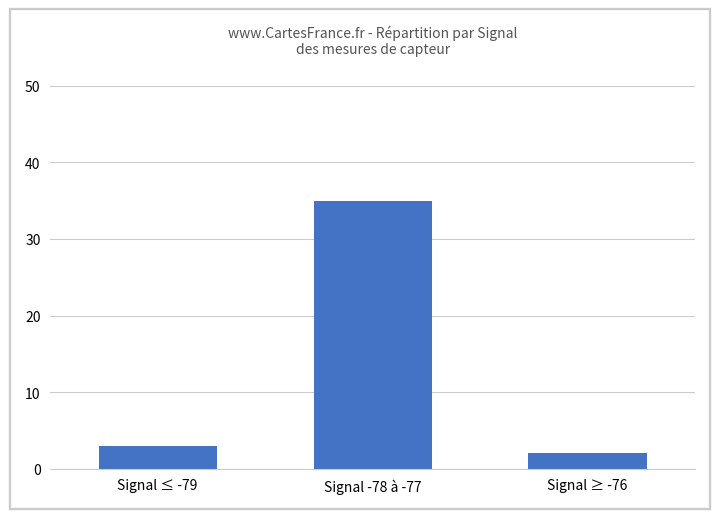

What position from the right is Signal ≥ -76?

1